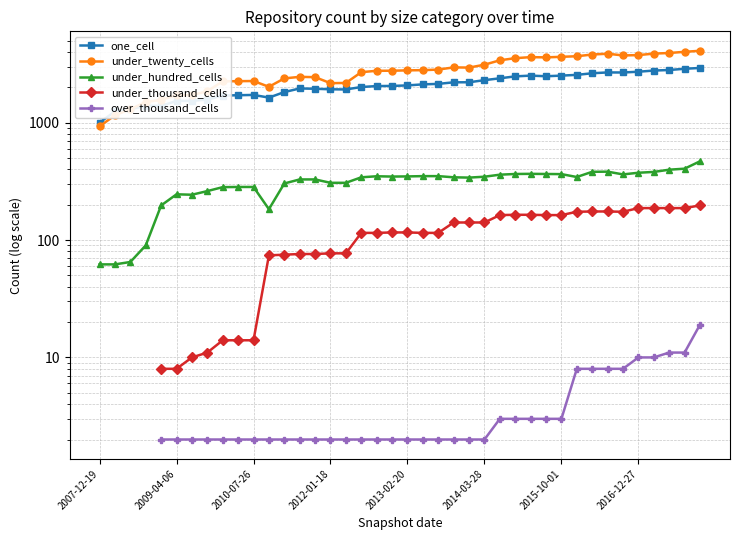

How many lines are shown in the chart?

5